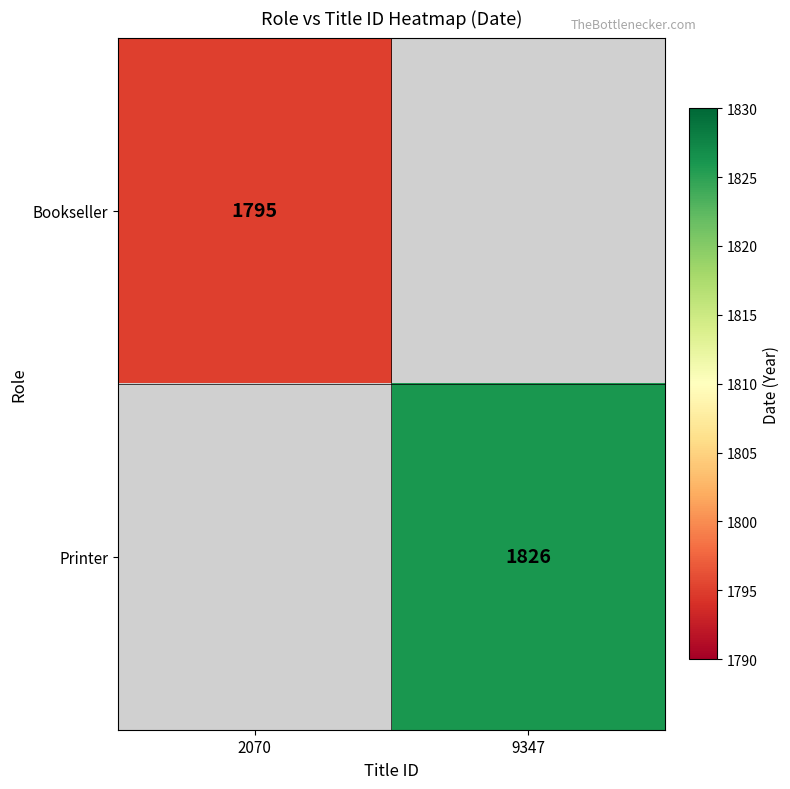

Which has a higher value, 9347 or 2070?

2070